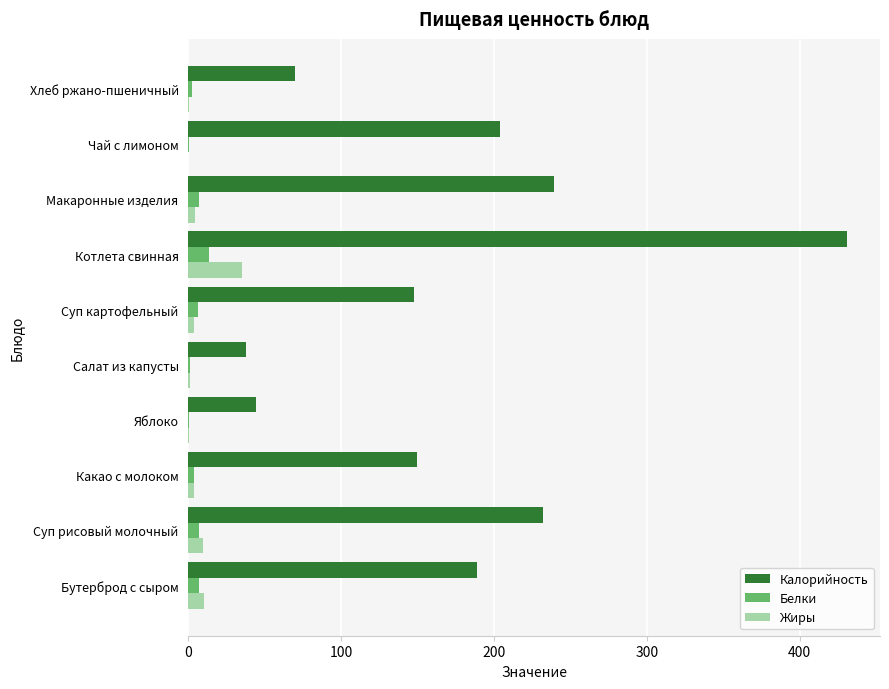

Is the value of Калорийность at Какао с молоком greater than the value of Белки at Макаронные изделия?

Yes